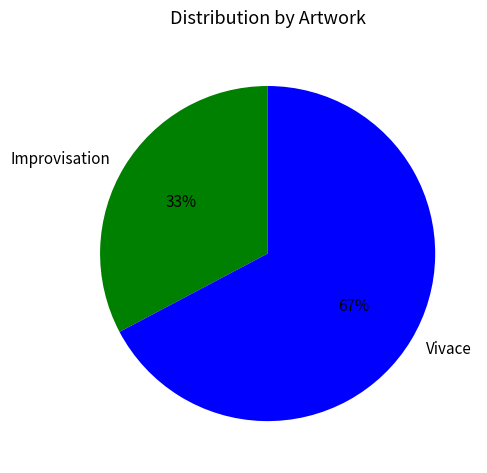

Is it true that Vivace is 67% of the pie?

True